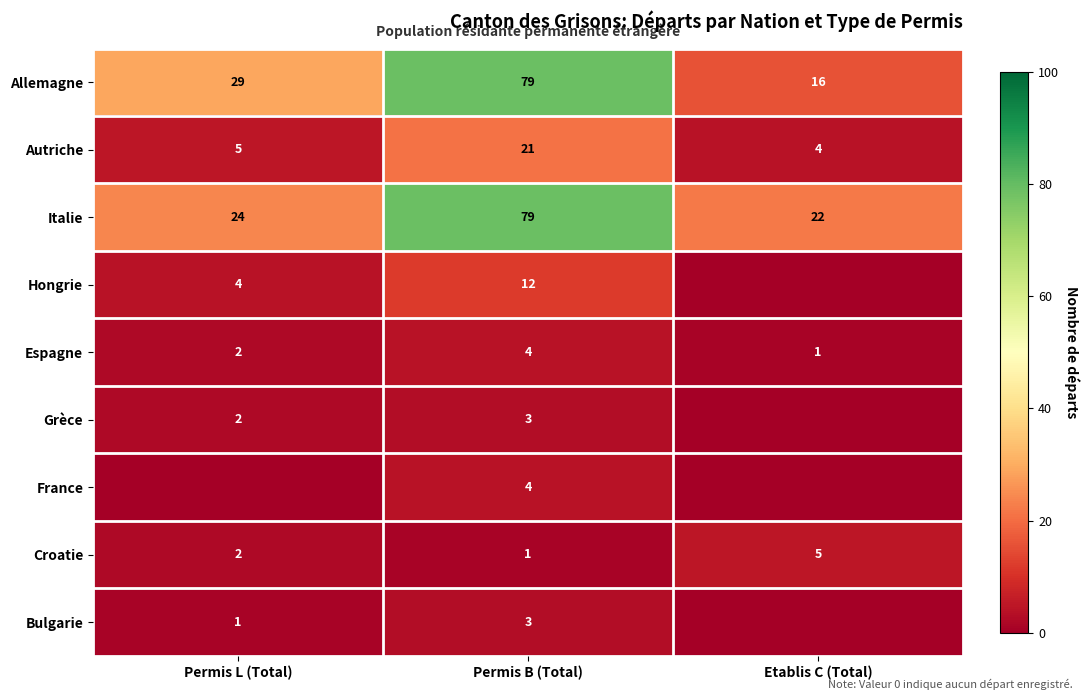

Count the number of categories in the chart.

3